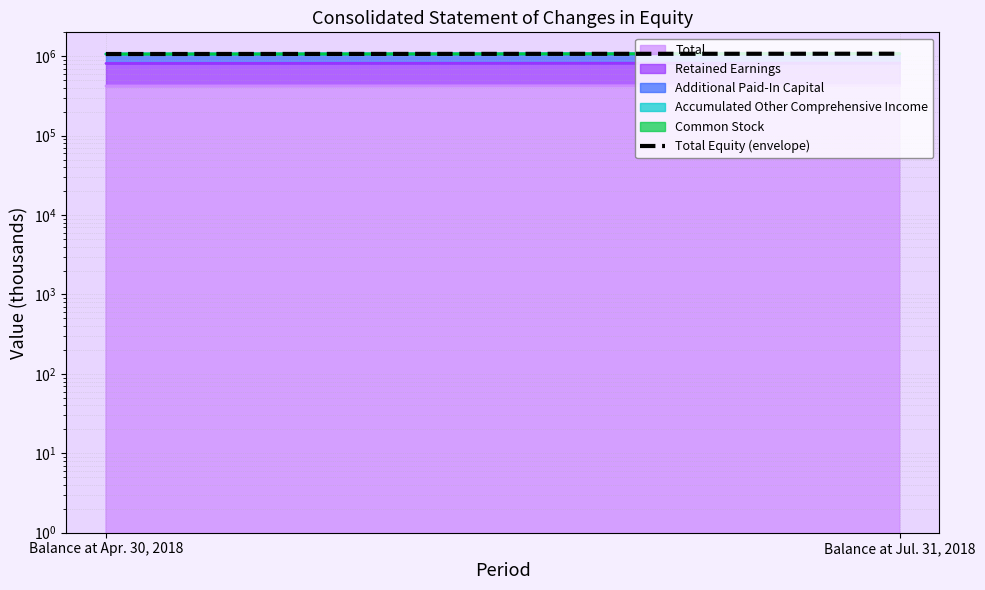

What is the change in value from Balance at Apr. 30, 2018 to Balance at Jul. 31, 2018?

+9064